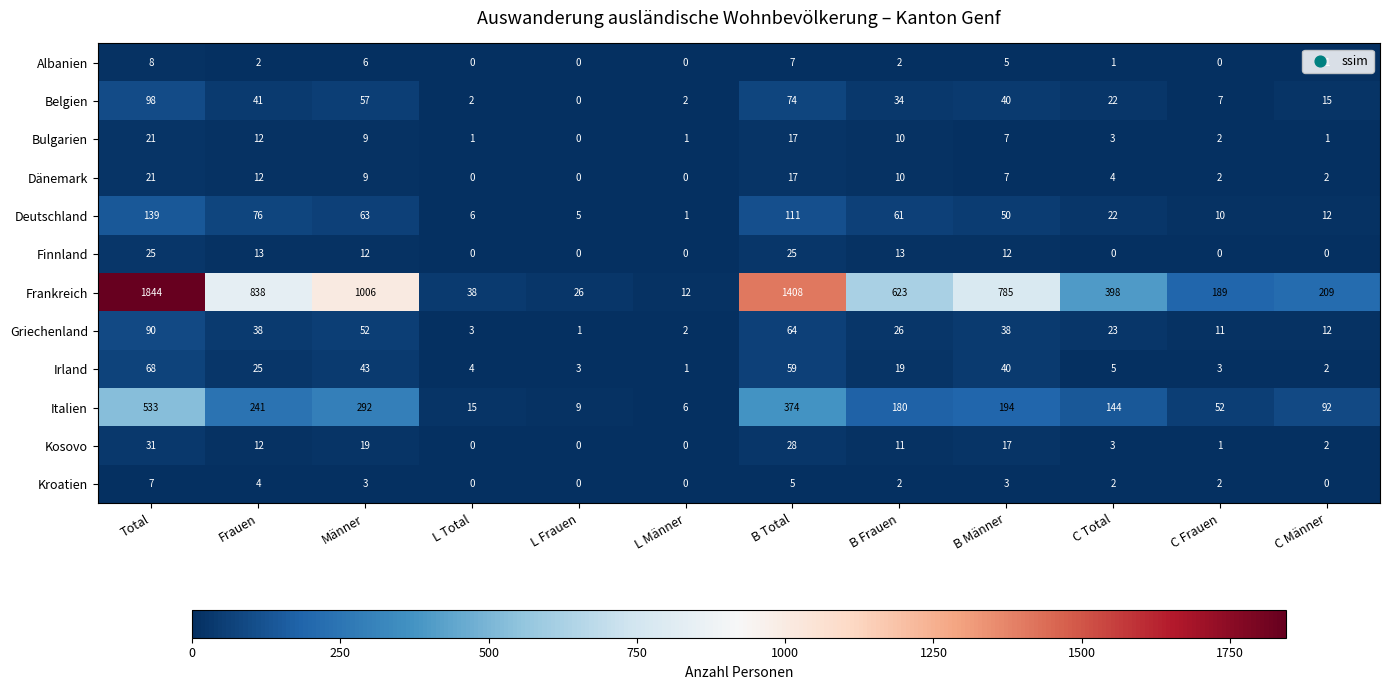

How many distinct data groups are displayed?

12